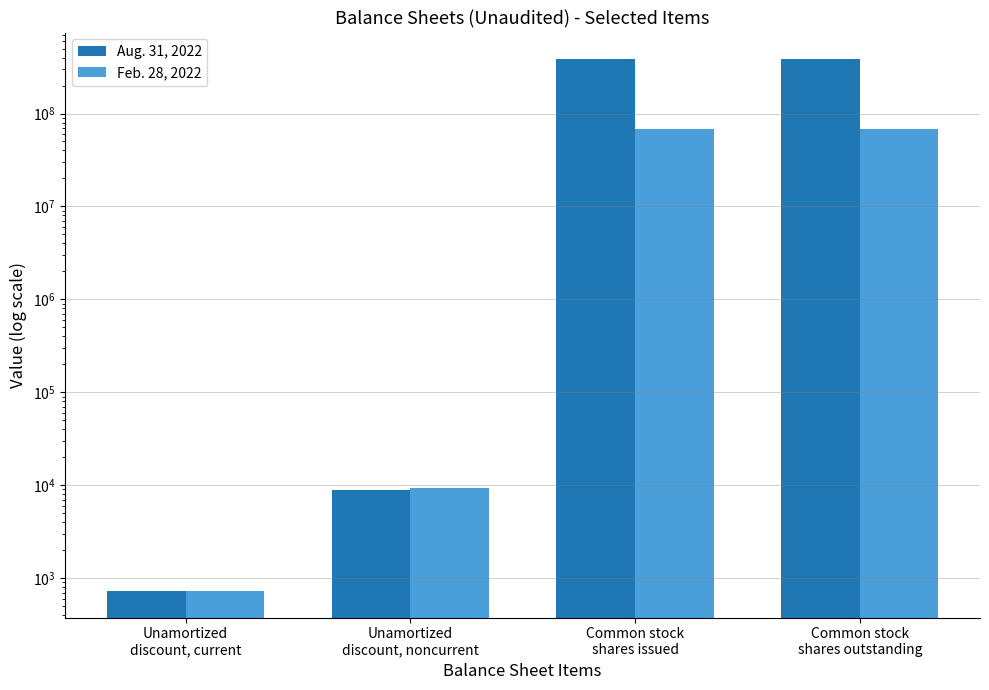

What value does the Aug. 31, 2022 series have at Unamortized
discount, current, to the nearest 10?

730